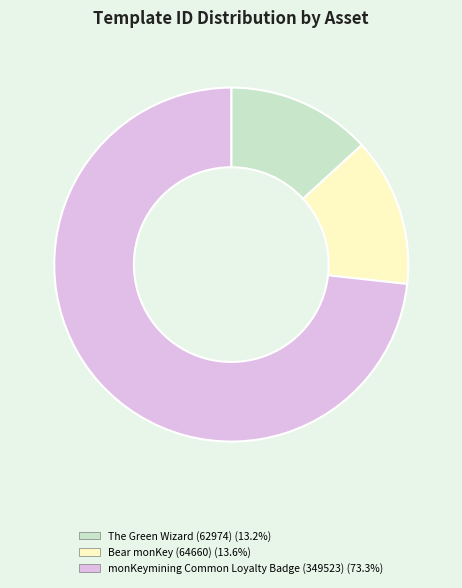

Is there any slice that represents more than half of the pie?

Yes